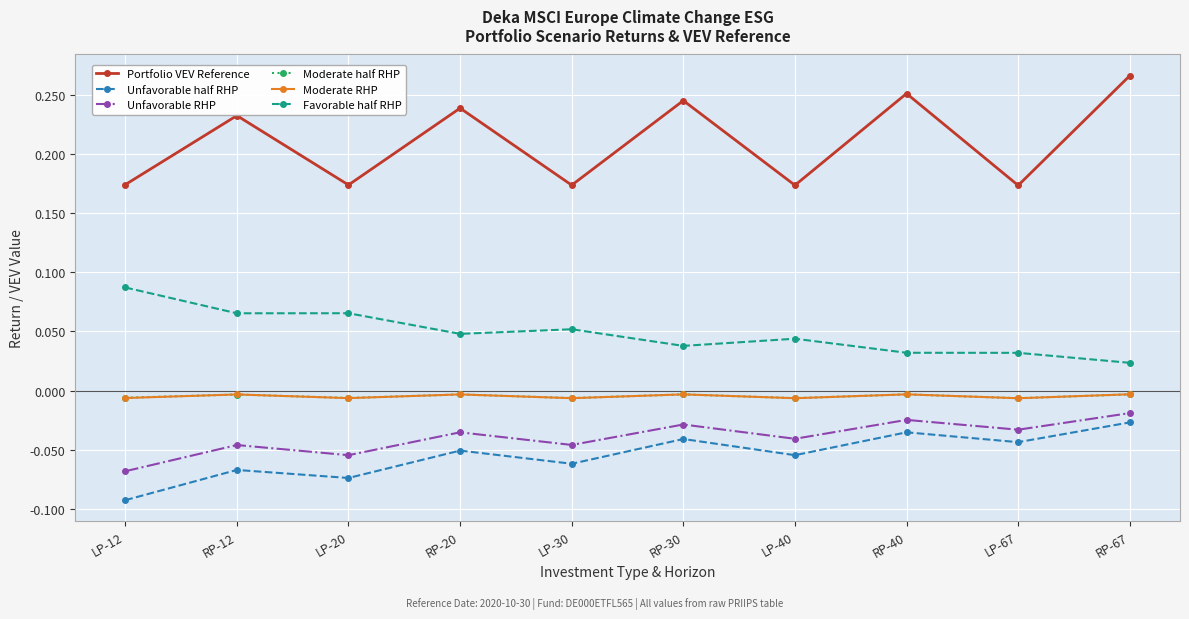

At which category is the sum across all series the highest?

RP-67